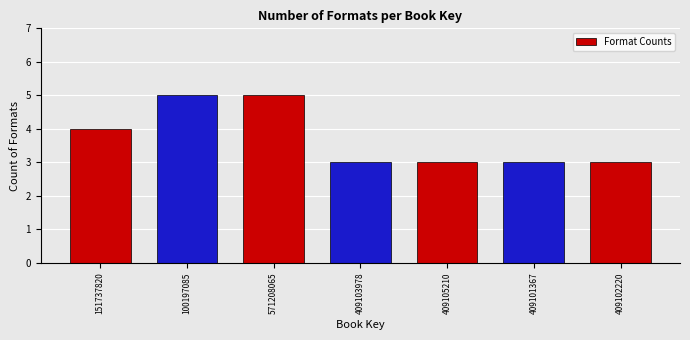

Reading right to left, list all the values displayed in this chart.

3	3	3	3	5	5	4